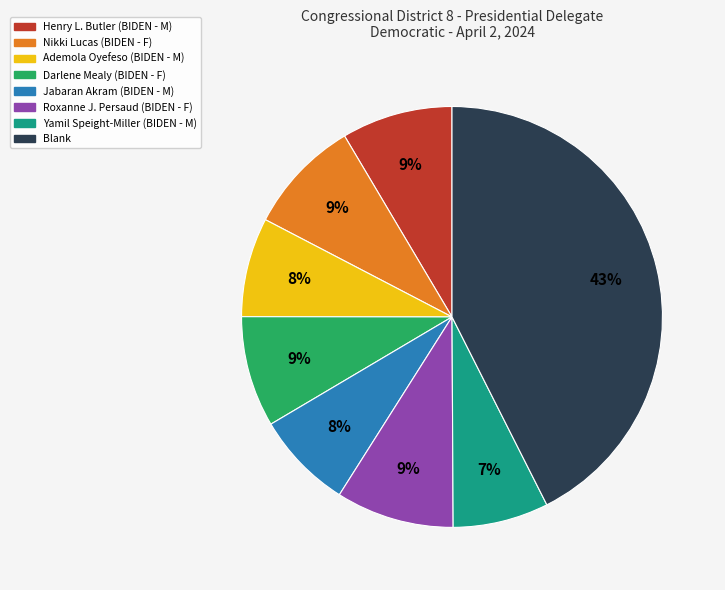

The Darlene Mealy (BIDEN - F) slice represents 15% of the pie. True or false?

False